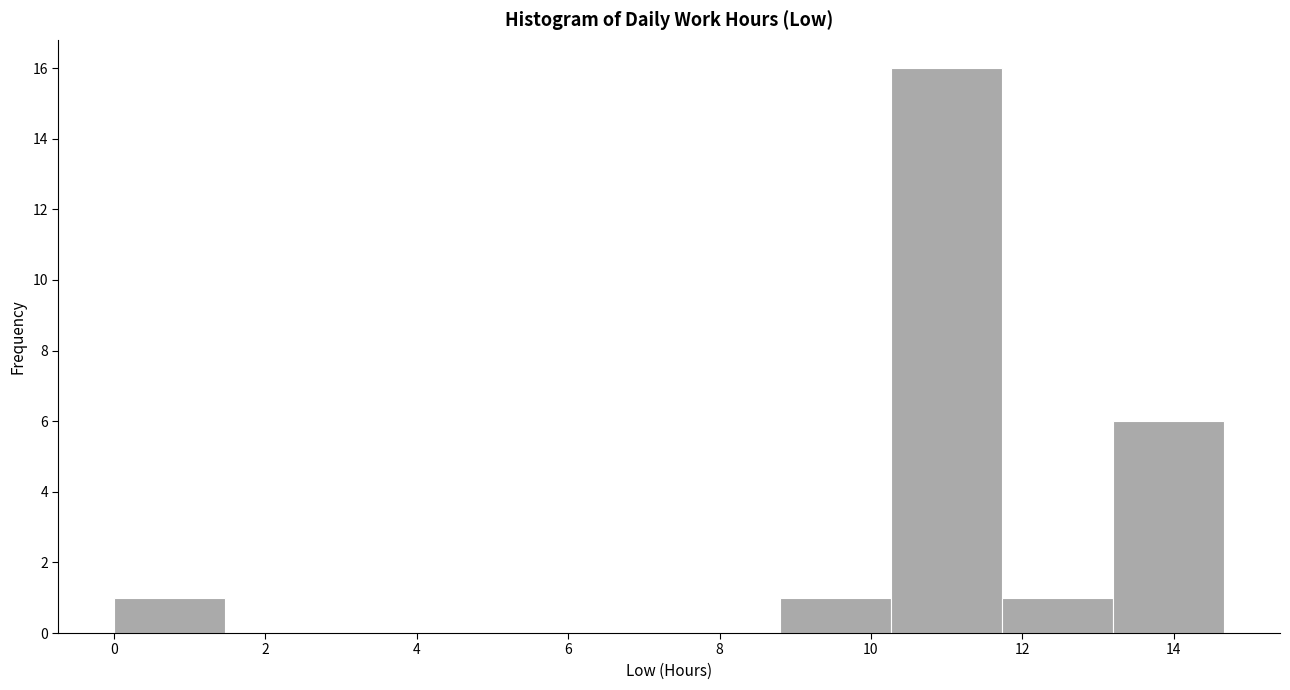

How tall is the bar that spans 8.8 to 10.2 on the x-axis? Neither the bar edges nor the heights are printed on the chart, so give them approximately, as read against the axes.

1